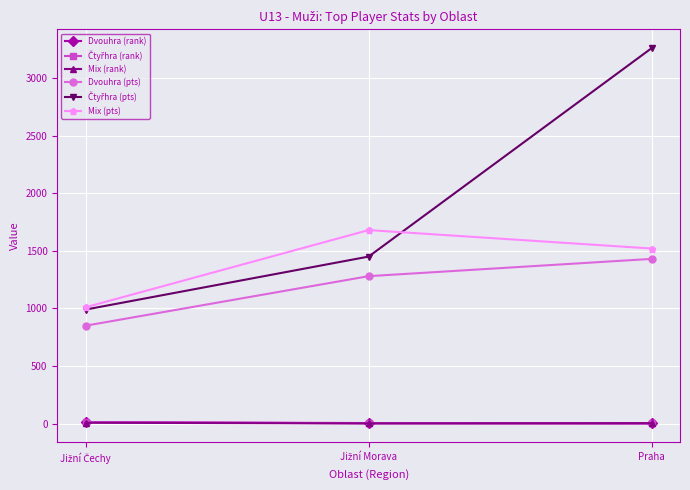

At which category does the chart reach its peak across all series?

Praha